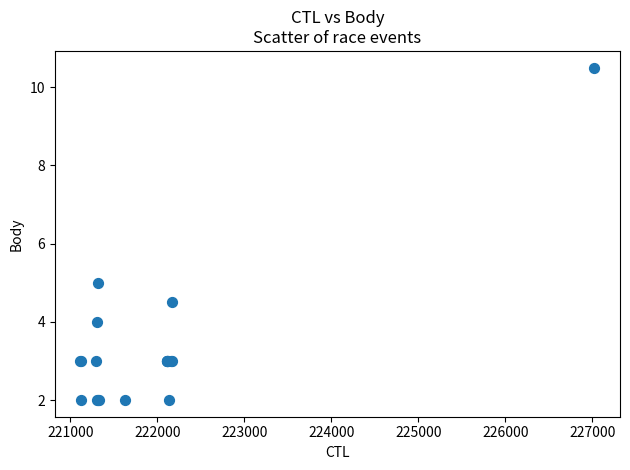

What Y value in the scatter plot is closest to 6?

5.0